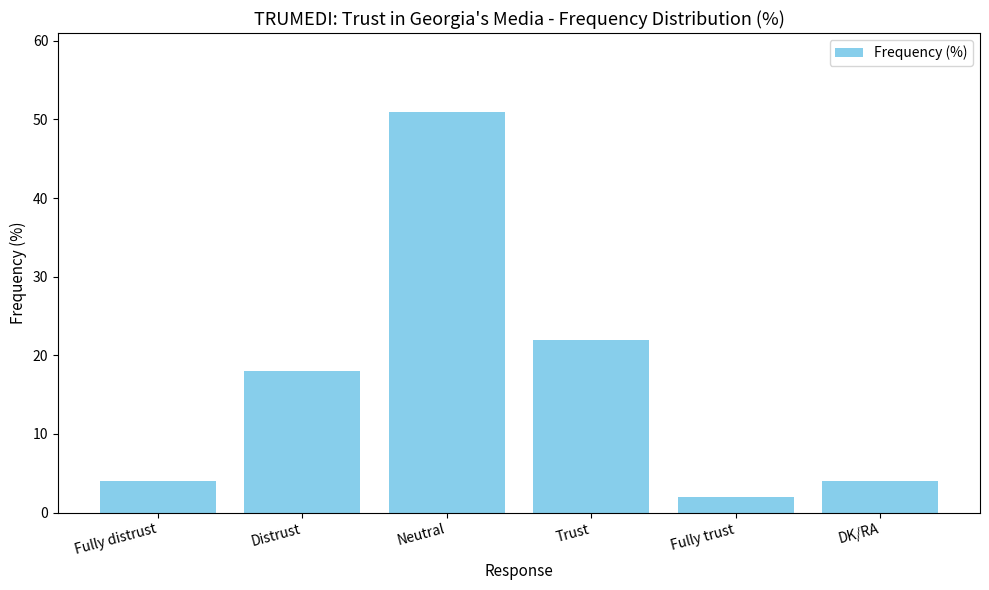

Reading left to right, list all the values displayed in this chart.

Fully distrust=4	Distrust=18	Neutral=51	Trust=22	Fully trust=2	DK/RA=4